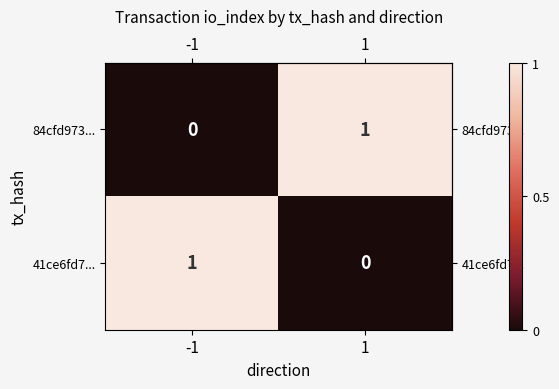

Rank the series at -1 from highest to lowest value.

41ce6fd7..., 84cfd973...